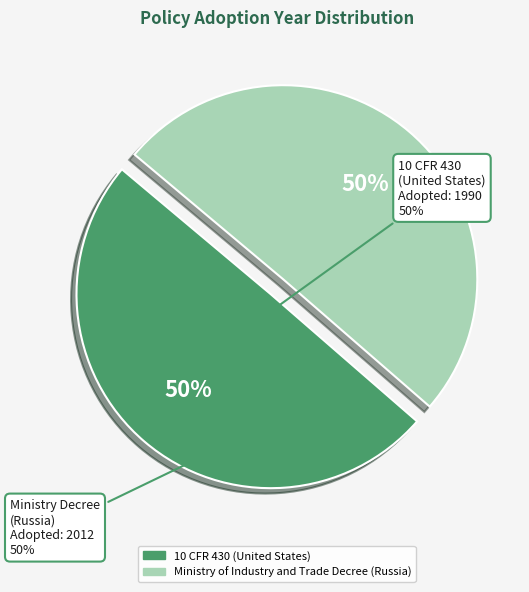

To the nearest percent, what is the combined percentage of Ministry of Industry and Trade Decree (Russia) and 10 CFR 430 (United States)?

100%